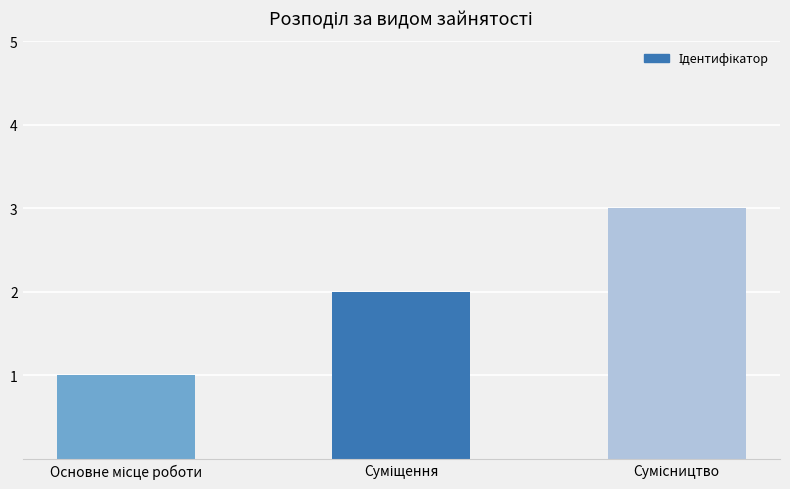

What is the maximum value shown in the chart?

3